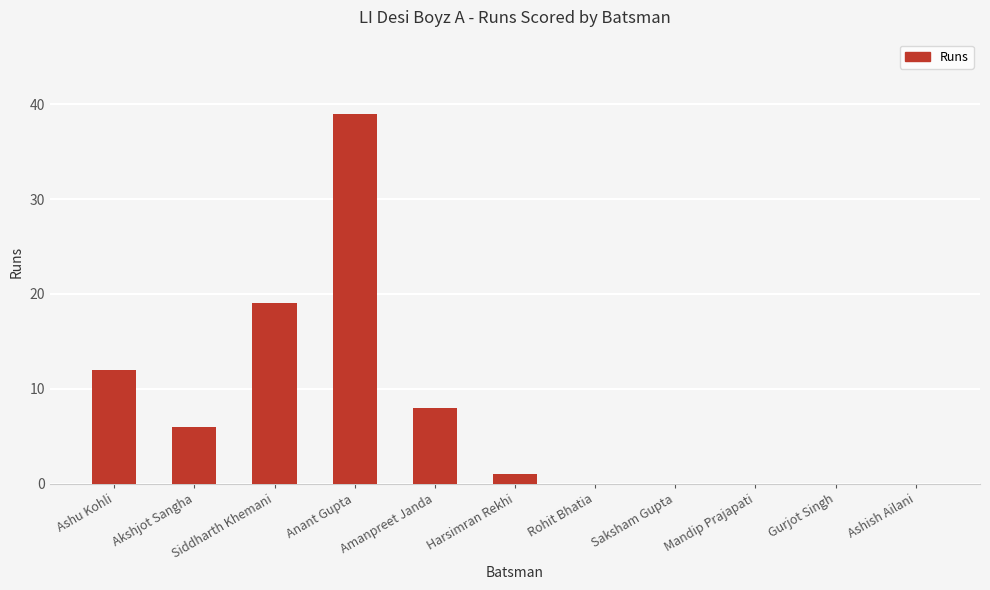

Which category has the highest value across all series?

Anant Gupta